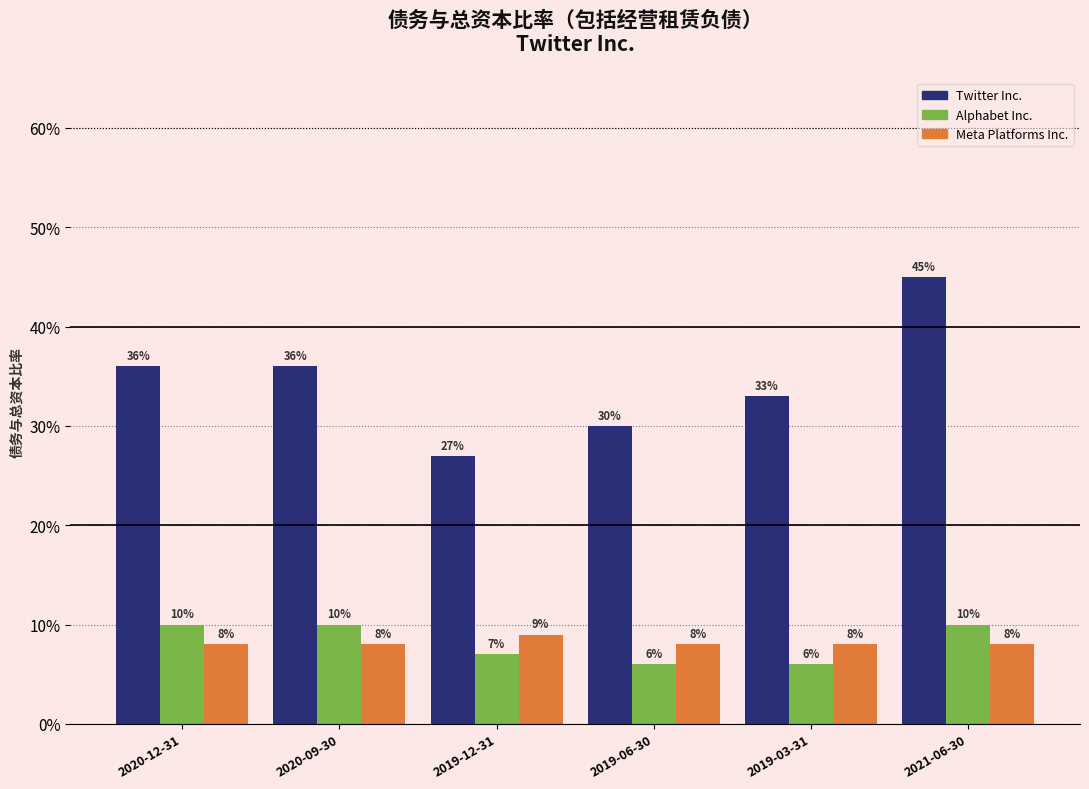

The Alphabet Inc. series shows 0.0 at 2019-03-31. True or false?

False